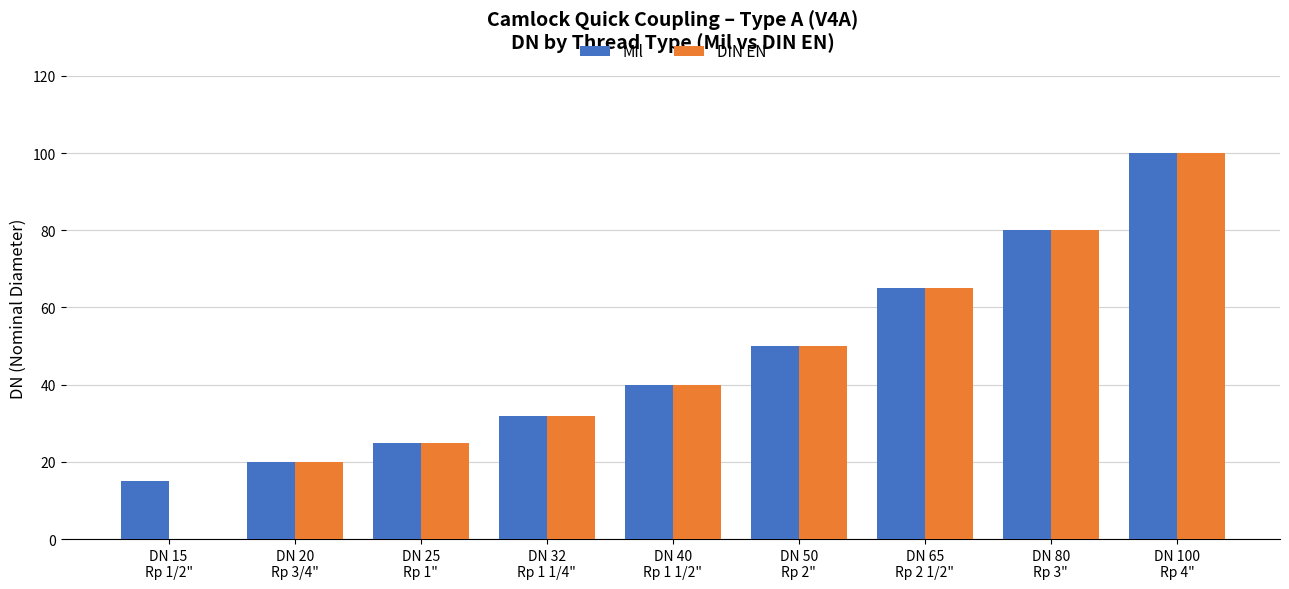

Between DN 15
Rp 1/2" and DN 32
Rp 1 1/4", which series saw the biggest shift?

DIN EN